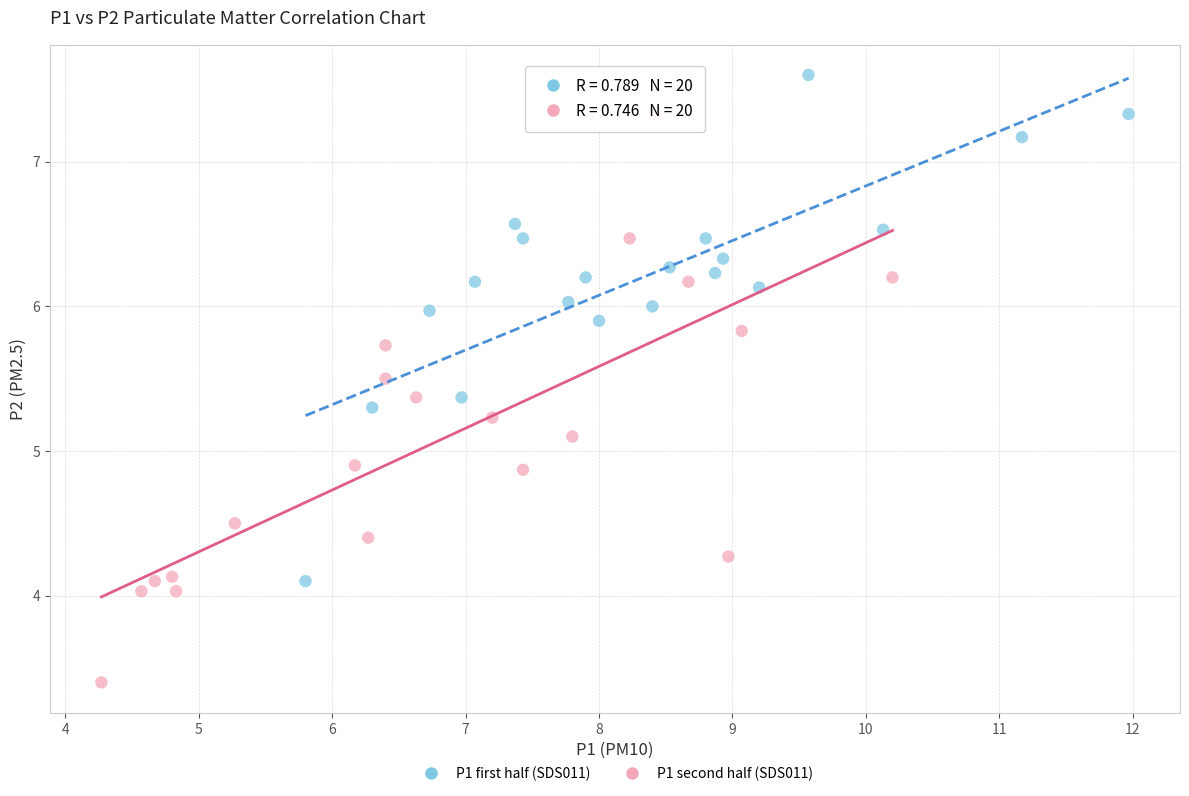

Which series reaches the maximum Y coordinate?

P1 first half (SDS011)